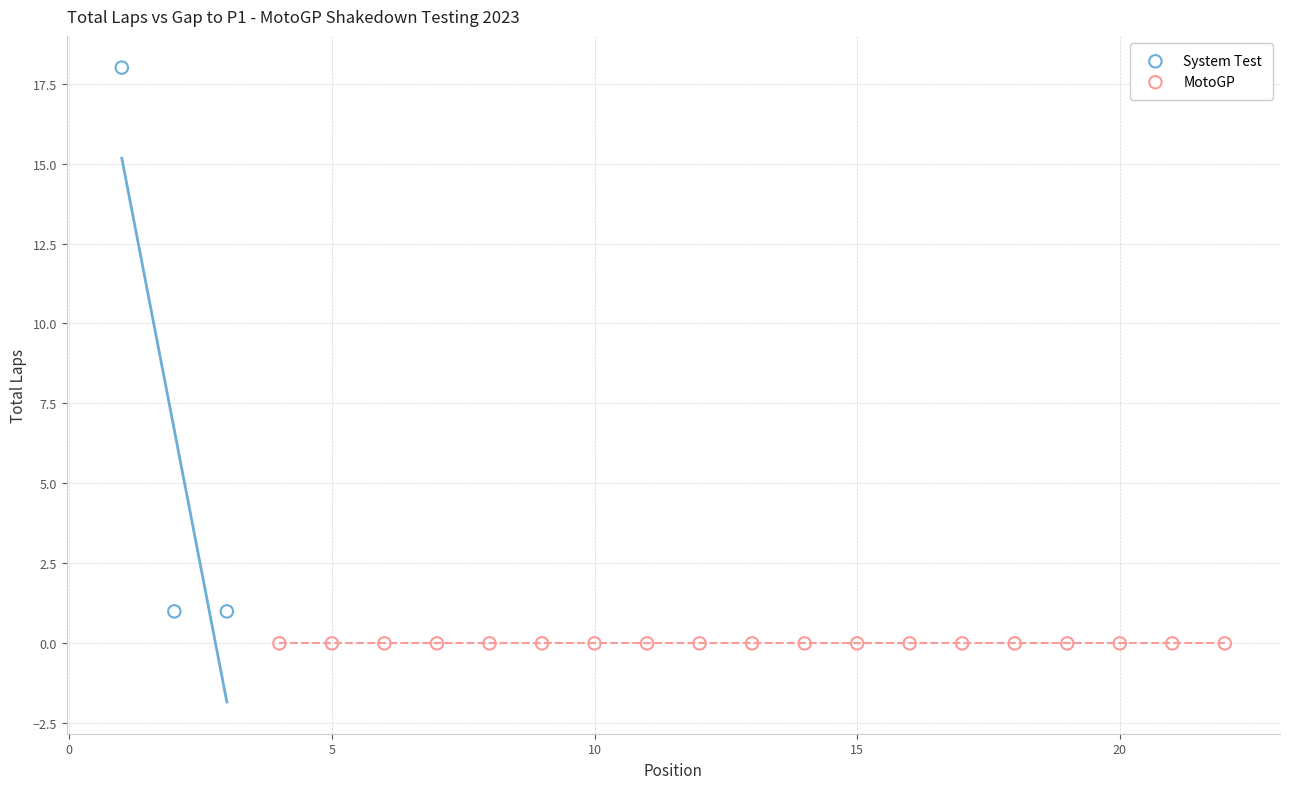

Which series contains the highest Y value?

System Test